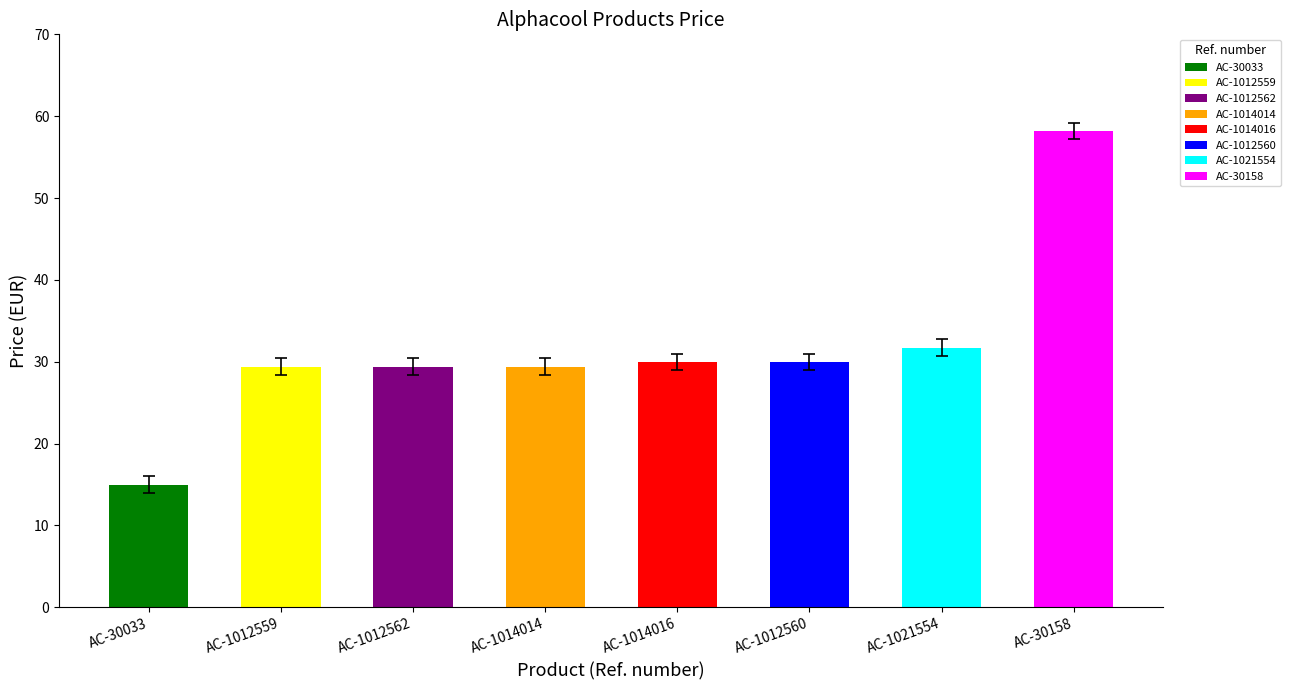

What is the change in value from AC-1012559 to AC-1012560?

+0.6